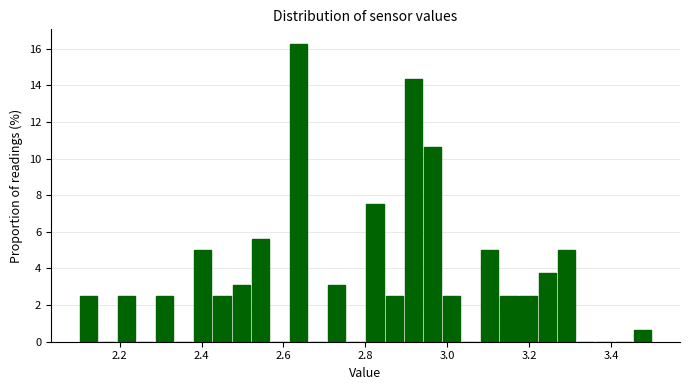

Read against the x-axis, roughly where is the centre of the tallest bar?

2.64